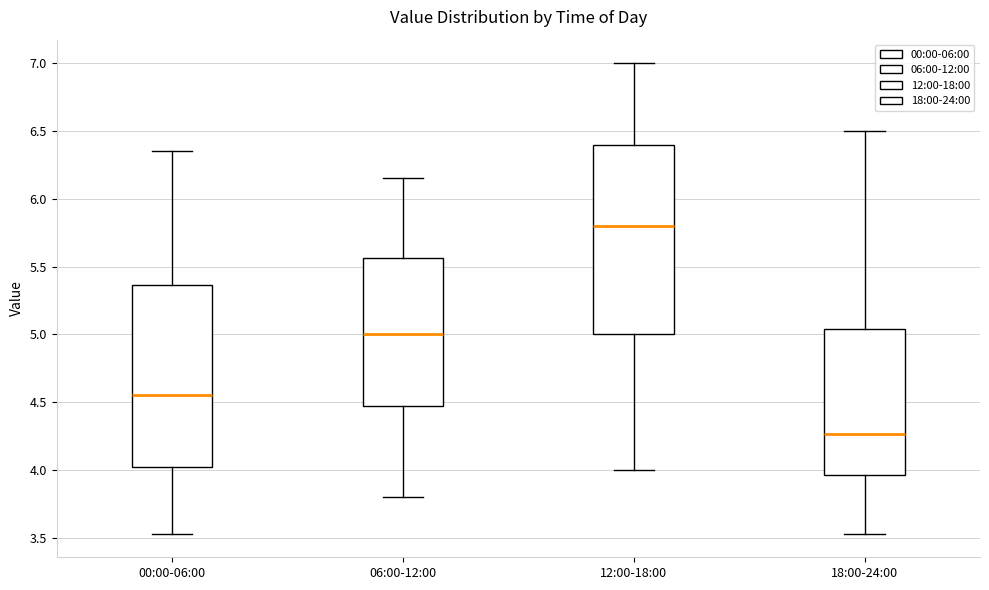

Which box's median line is the lowest?

18:00-24:00